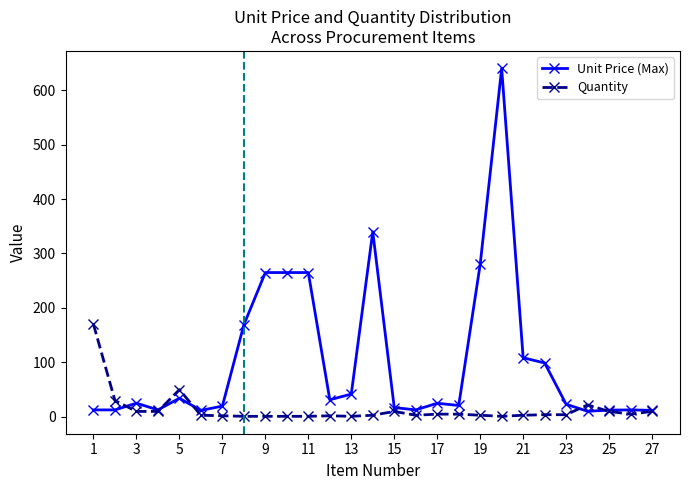

Which series has the largest total across all categories?

Unit Price (Max)